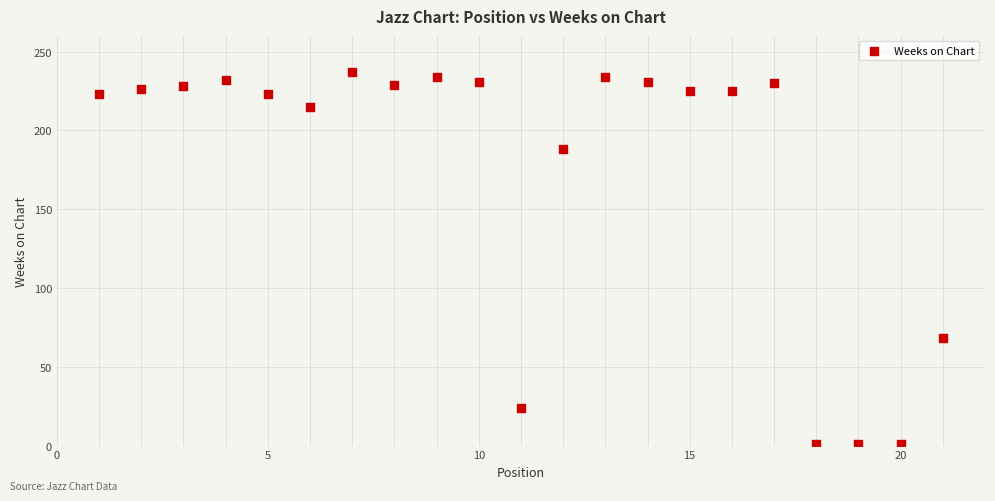

What Y value in the scatter plot is closest to 119?

68